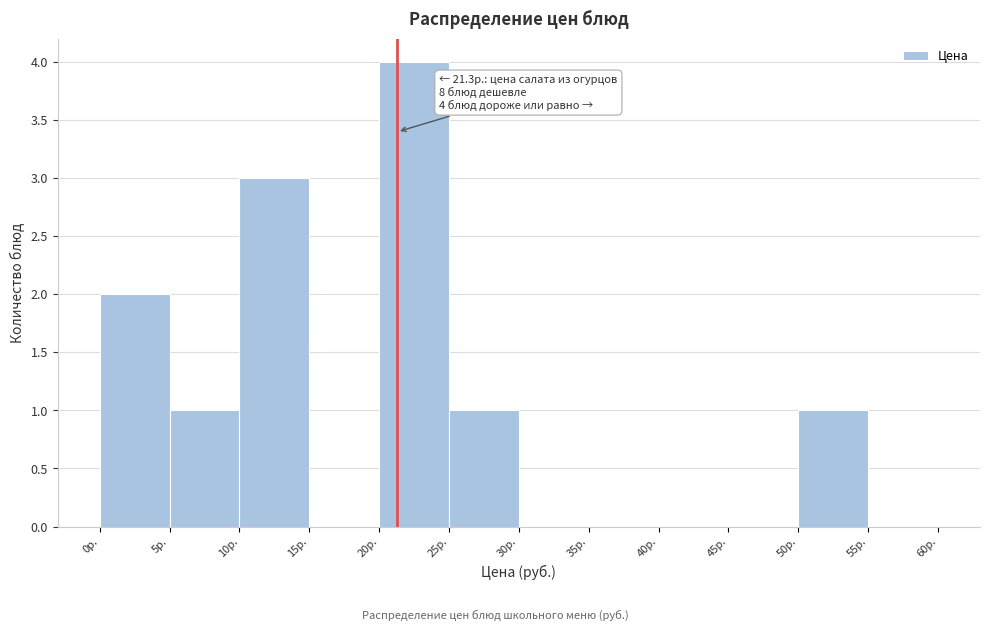

Over which range of the x-axis is the bar tallest?

20 to 25